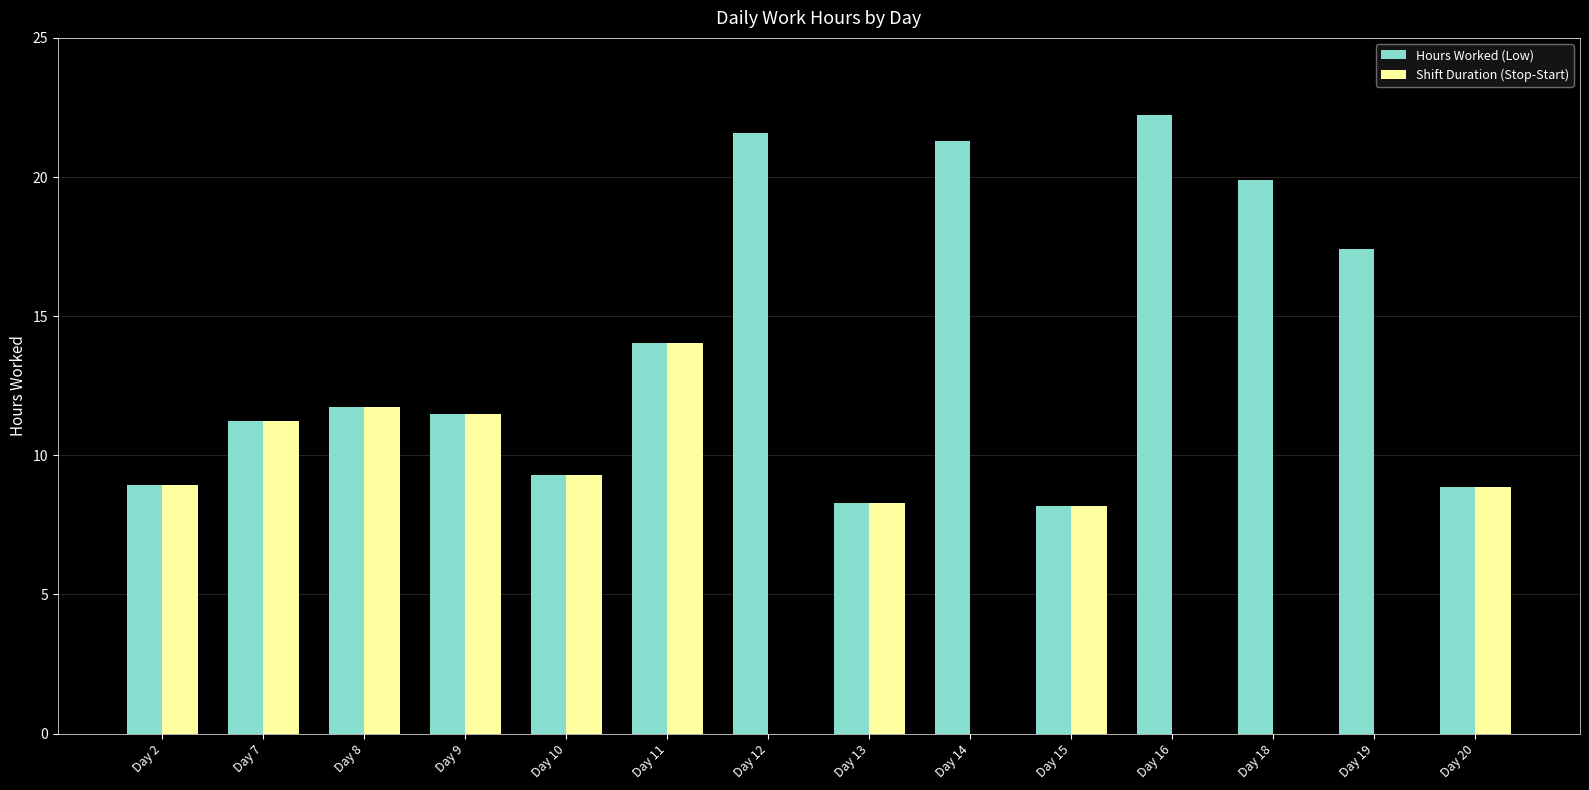

What is the sum of the Hours Worked (Low) values at Day 11 and Day 10?

23.3